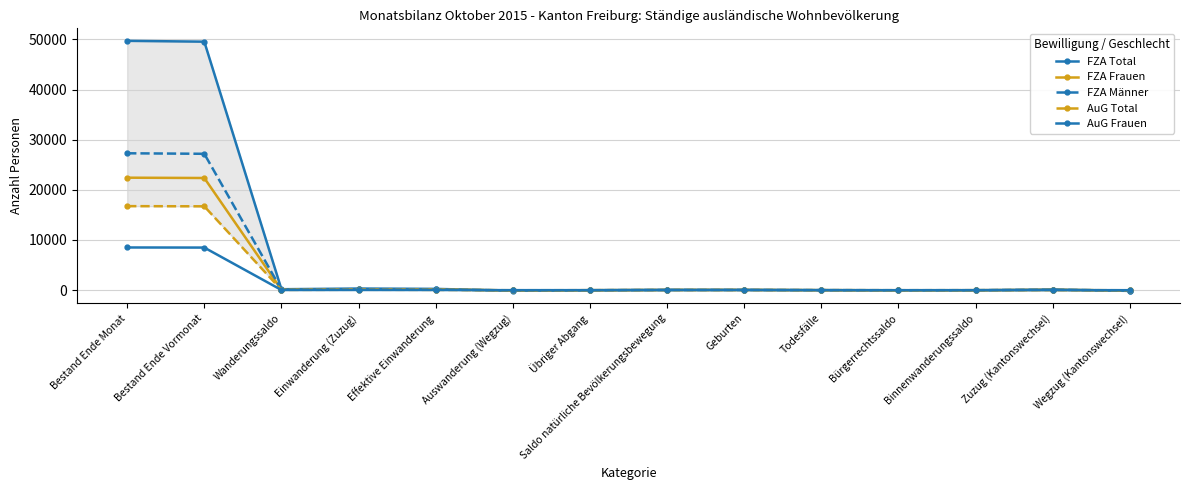

At which label is AuG Frauen closest to 4245?

Einwanderung (Zuzug)